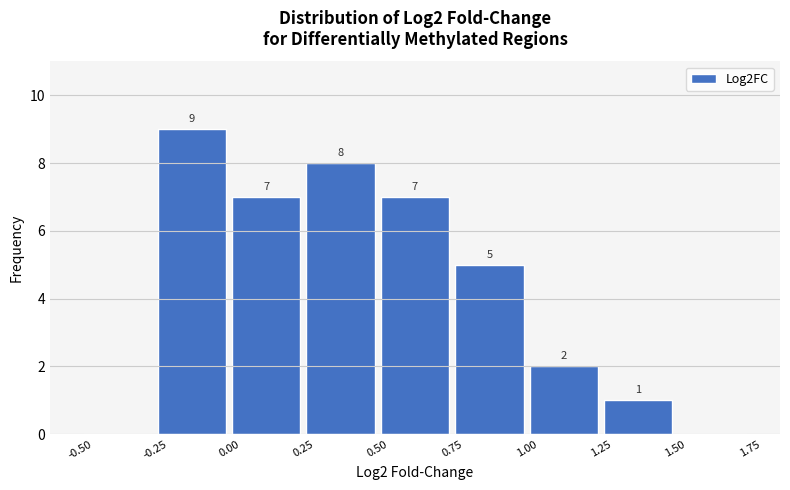

Over which range of the x-axis is the bar tallest?

-0.25 to 0.00